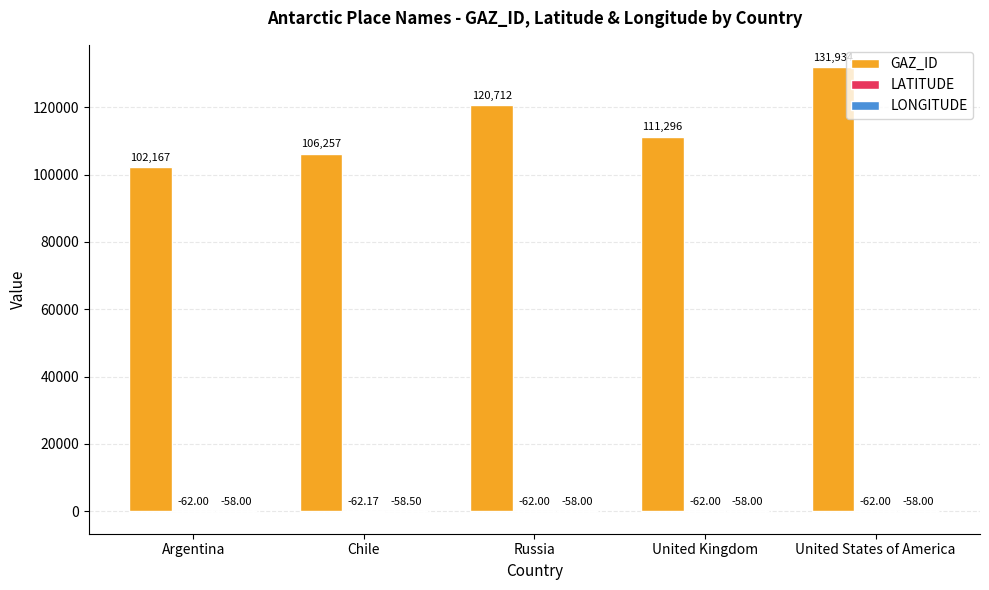

True or false: GAZ_ID has a value of 111296.0 at United Kingdom.

True